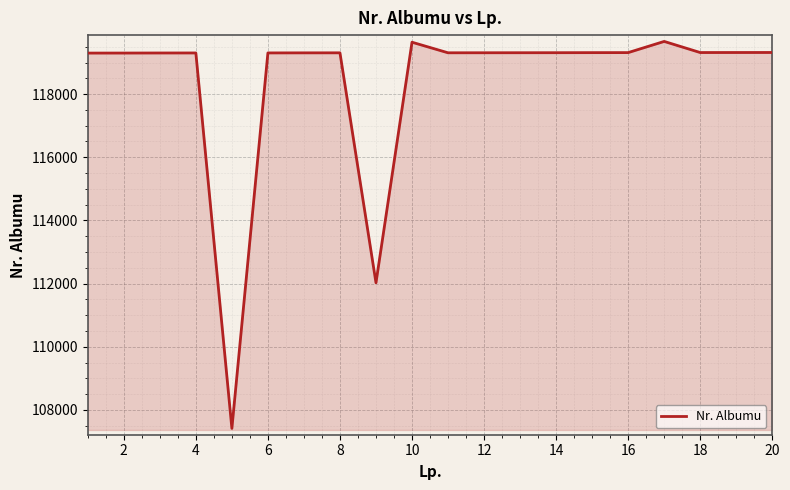

What is the difference between the maximum and minimum values?

12255